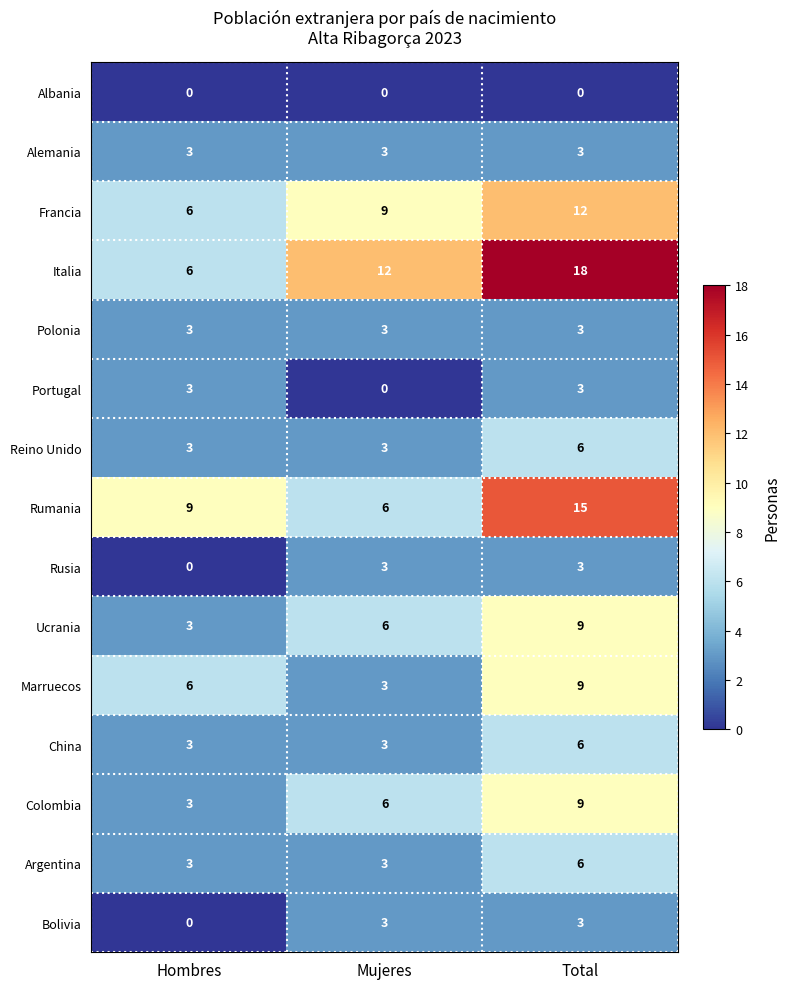

At how many categories does at least one series exceed 14?

1